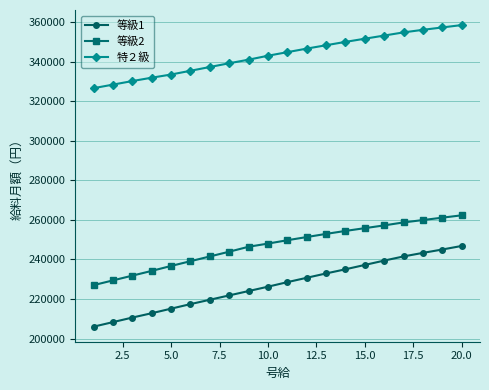

True or false: 等級2 and 特２級 cross at least once.

False